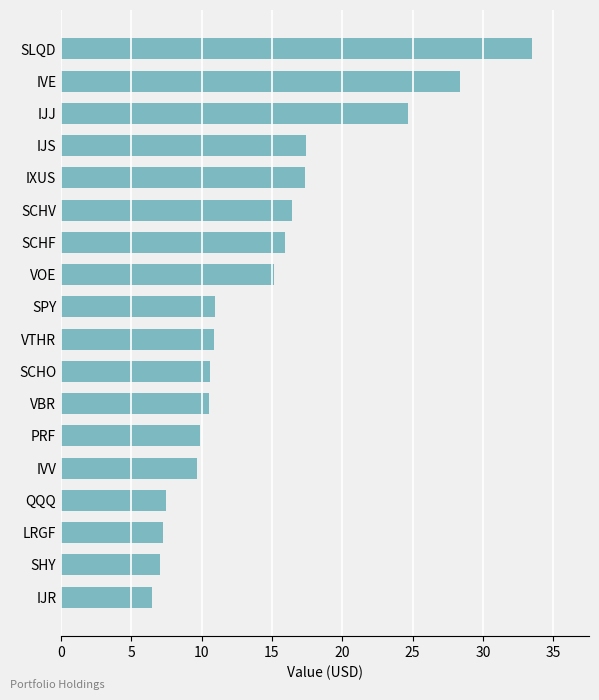

What is the greatest value displayed?

33.5